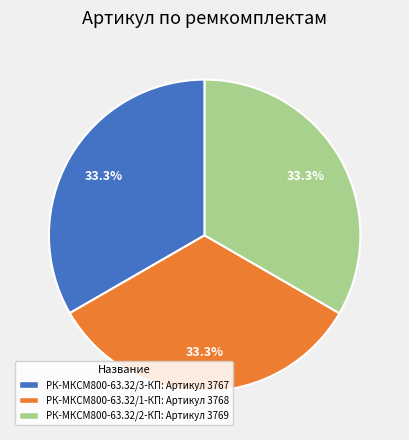

Does any single category account for the majority?

No